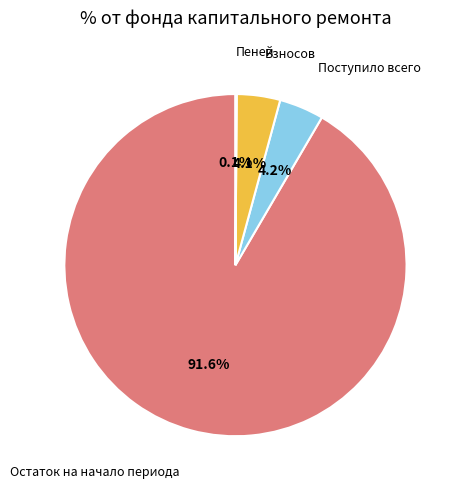

Is there any slice that represents more than half of the pie?

Yes